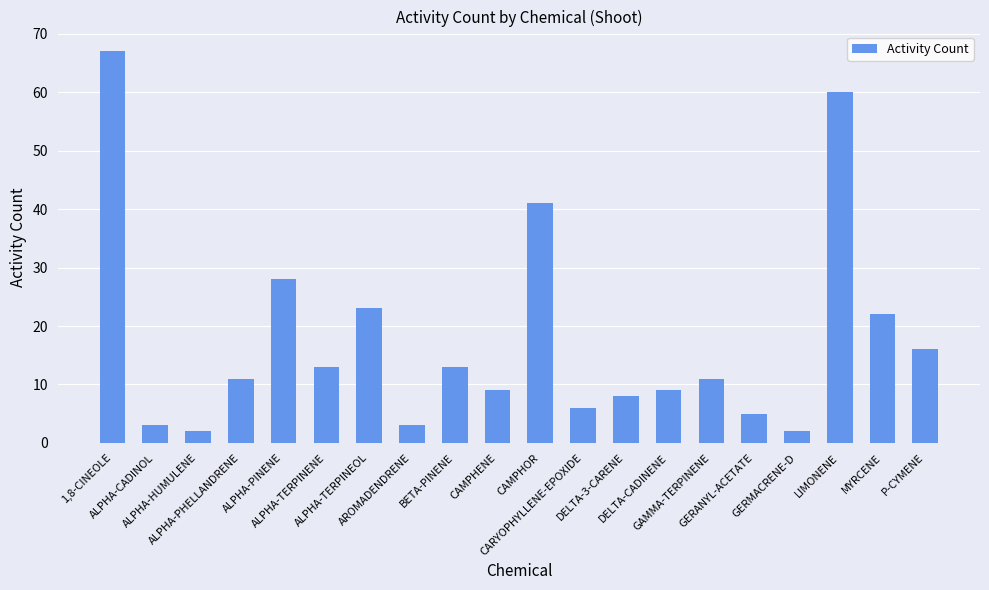

What is the change in value from CAMPHENE to CARYOPHYLLENE-EPOXIDE?

-3